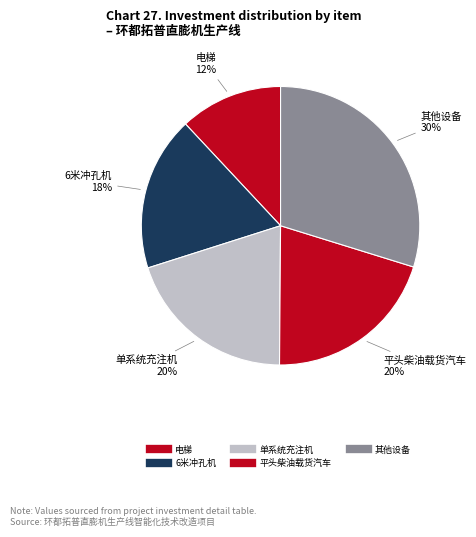

How many segments does this pie chart have?

5